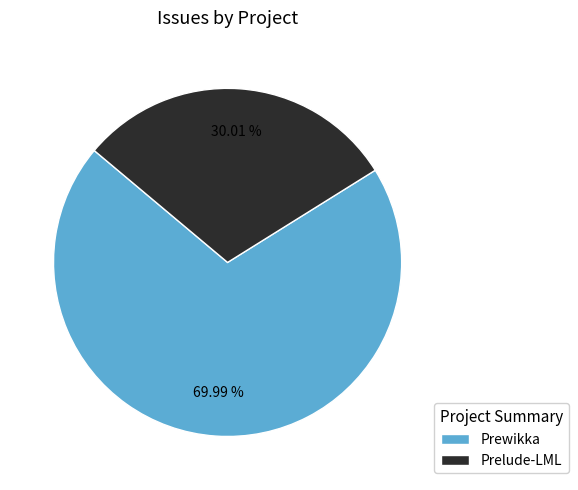

Combined, what portion of the pie is Prelude-LML and Prewikka?

100.0%